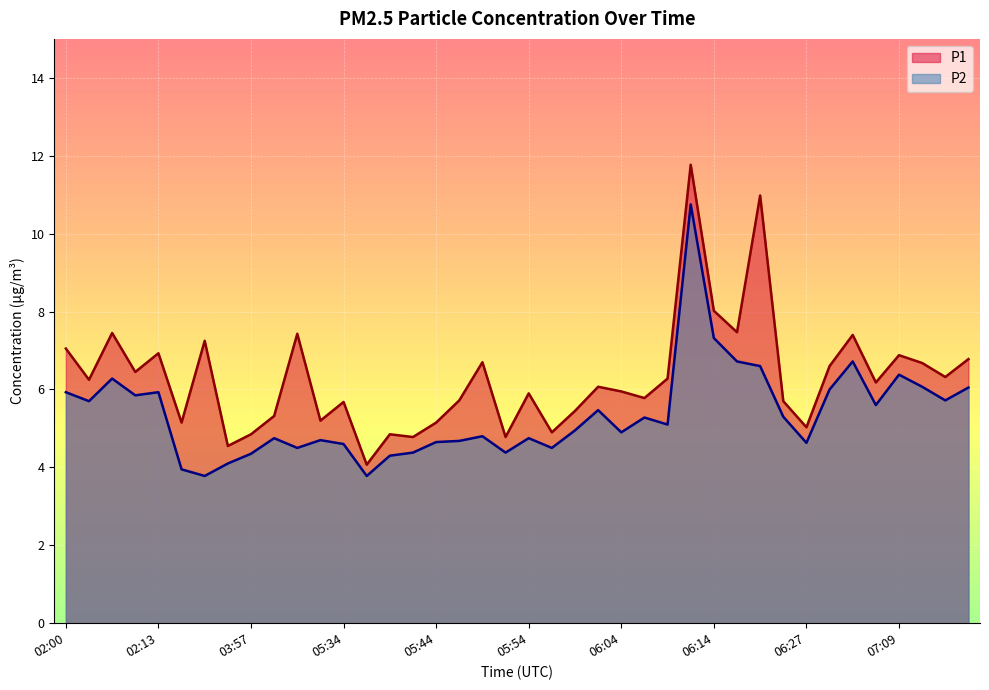

At which label does P1 first exceed 6?

02:00